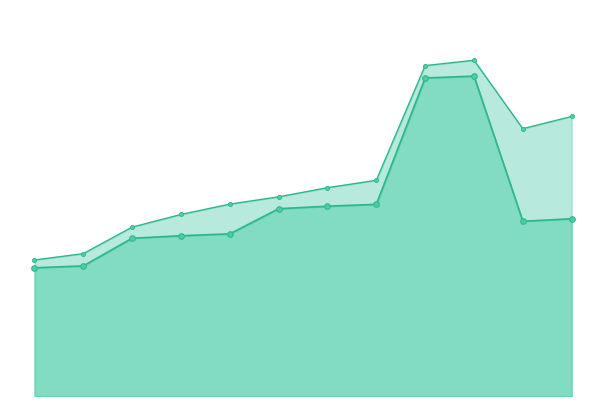

Rank the series by their maximum value, from lowest to highest.

Performance YTD, Aufgelaufener Ertrag (scaled)